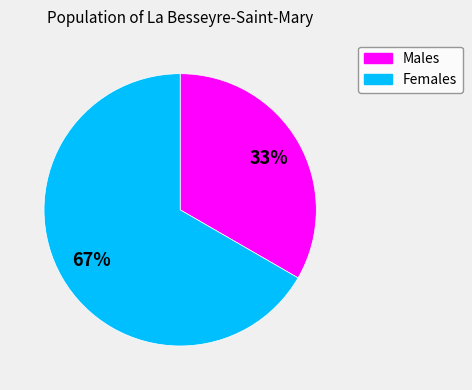

How many segments does this pie chart have?

2